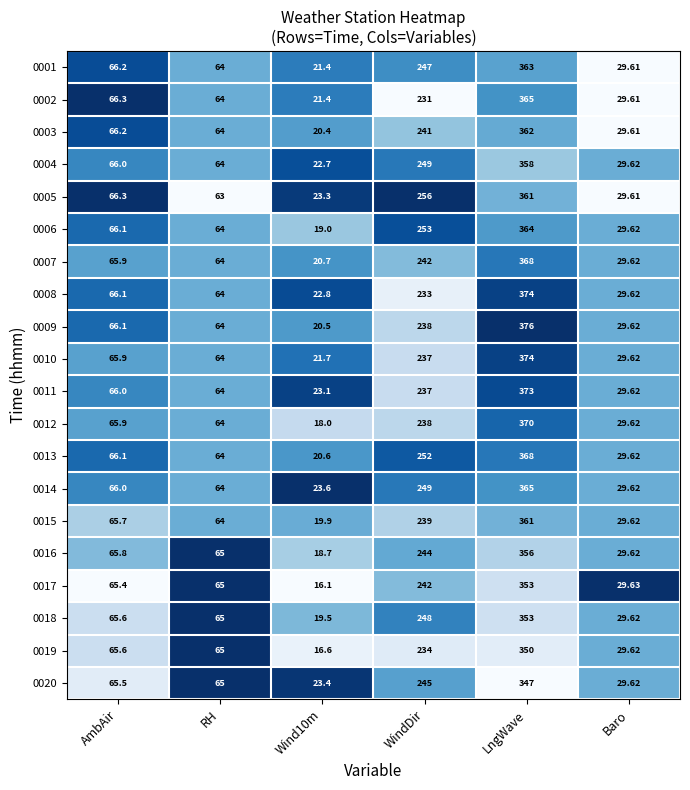

What is the difference between the highest and lowest values at WindDir?

25.0